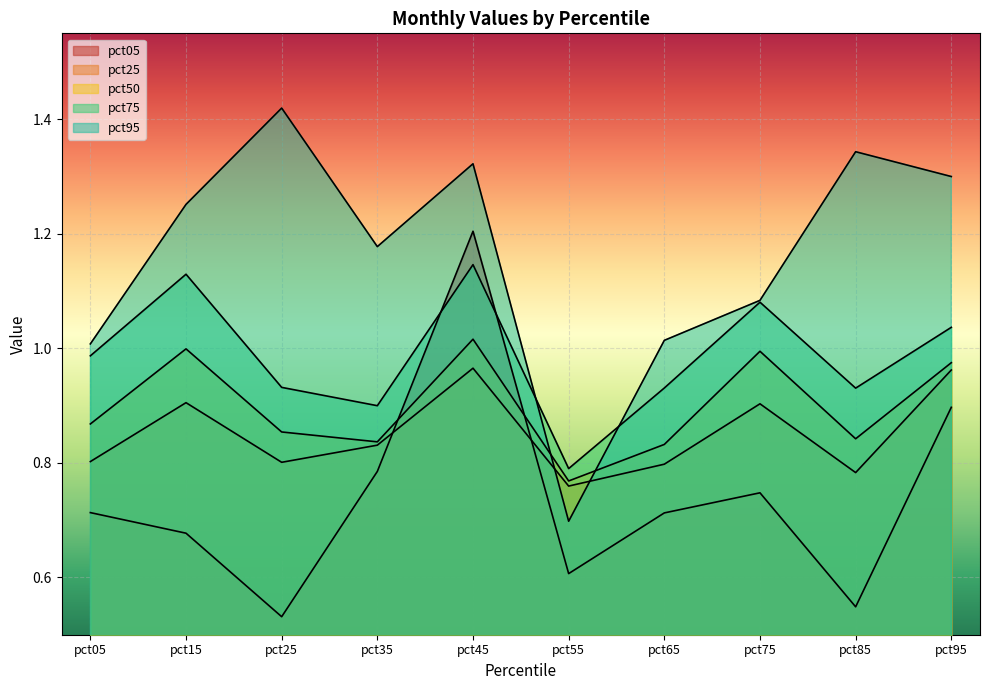

What is the maximum value shown in the chart?

1.4